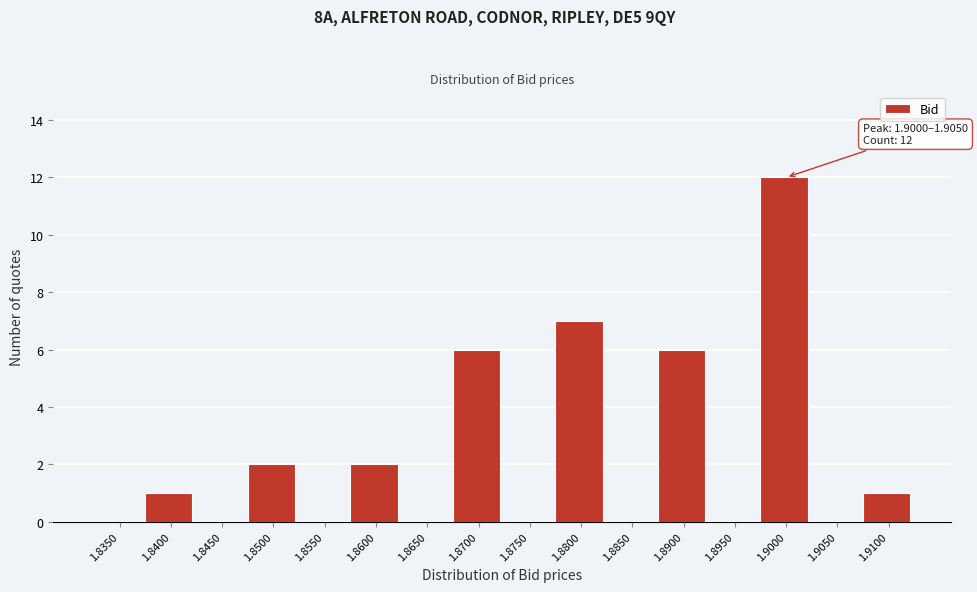

Reading left to right, transcribe all the data shown in this chart.

1.8350=0	1.8400=1	1.8450=0	1.8500=2	1.8550=0	1.8600=2	1.8650=0	1.8700=6	1.8750=0	1.8800=7	1.8850=0	1.8900=6	1.8950=0	1.9000=12	1.9050=0	1.9100=1